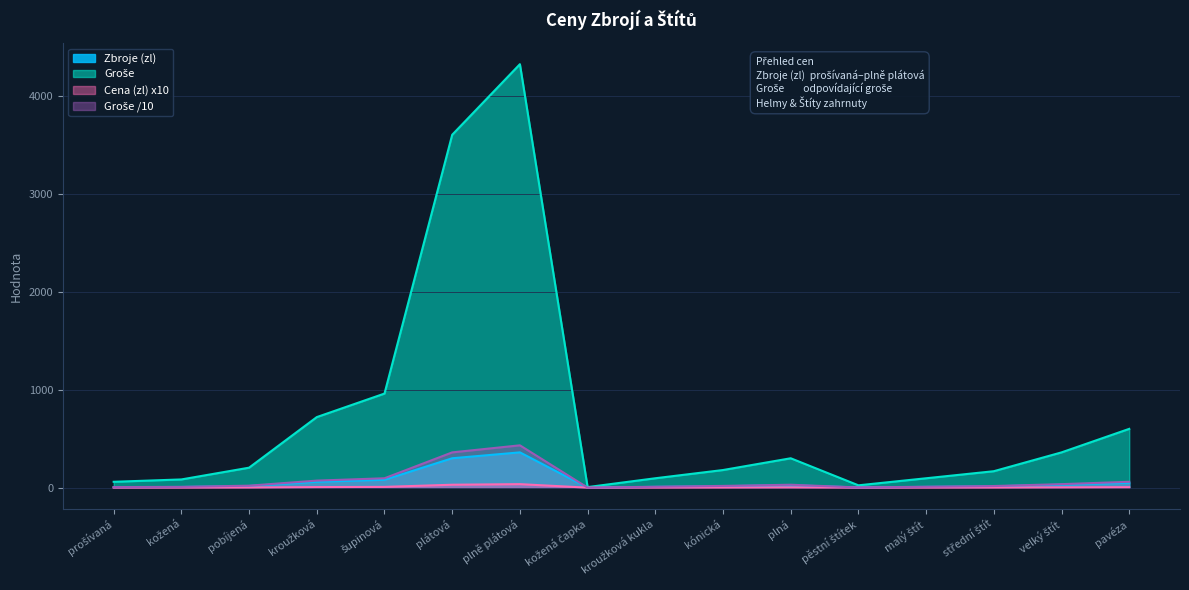

What is the sum of the Cena (zl) x10 values at prošívaná and pěstní štítek?

0.7